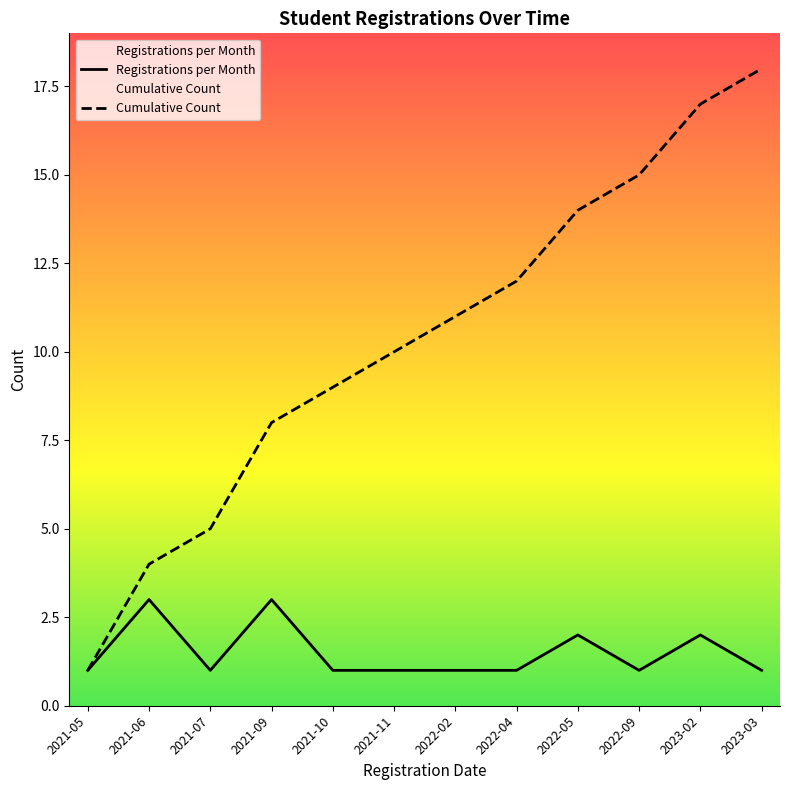

Which has a higher value, 2022-09 or 2022-04?

2022-09